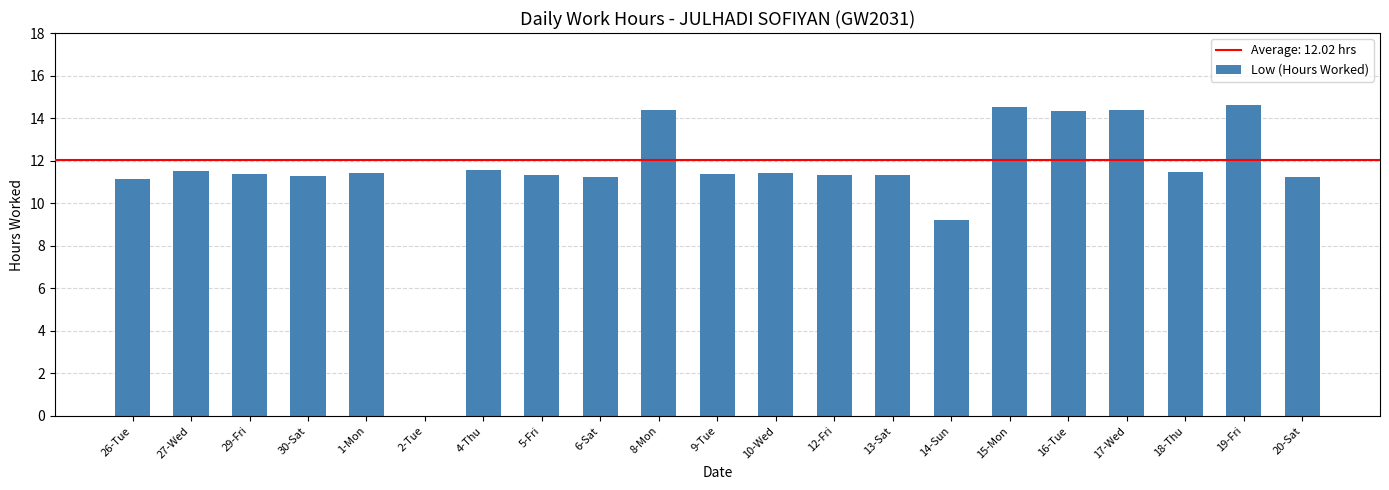

The chart shows a value of 15.5 at 9-Tue. True or false?

False